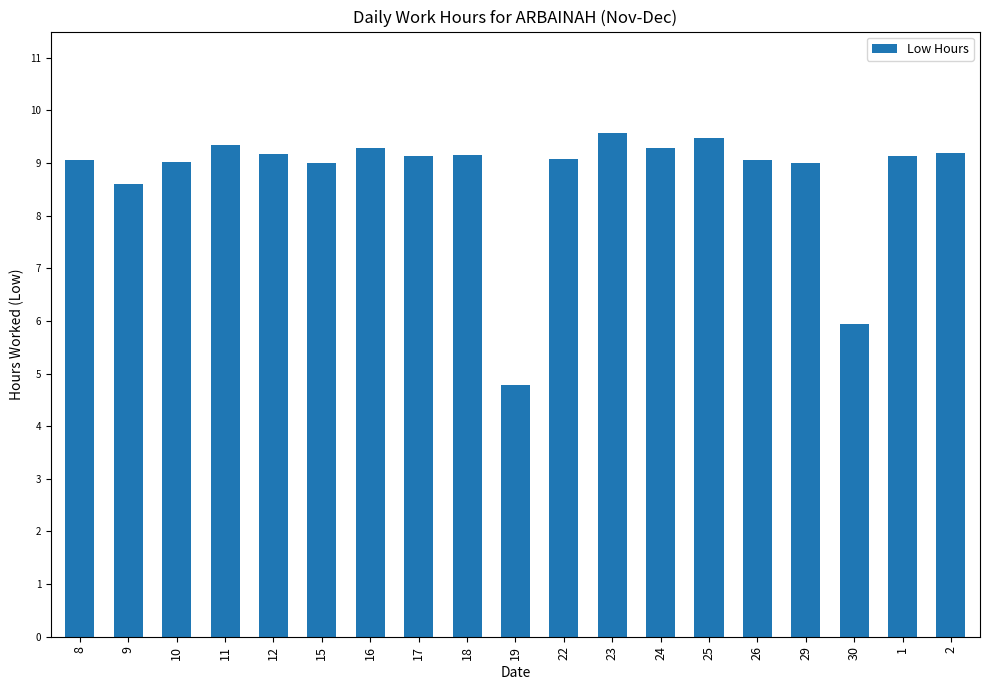

Read the value at 8.

9.1